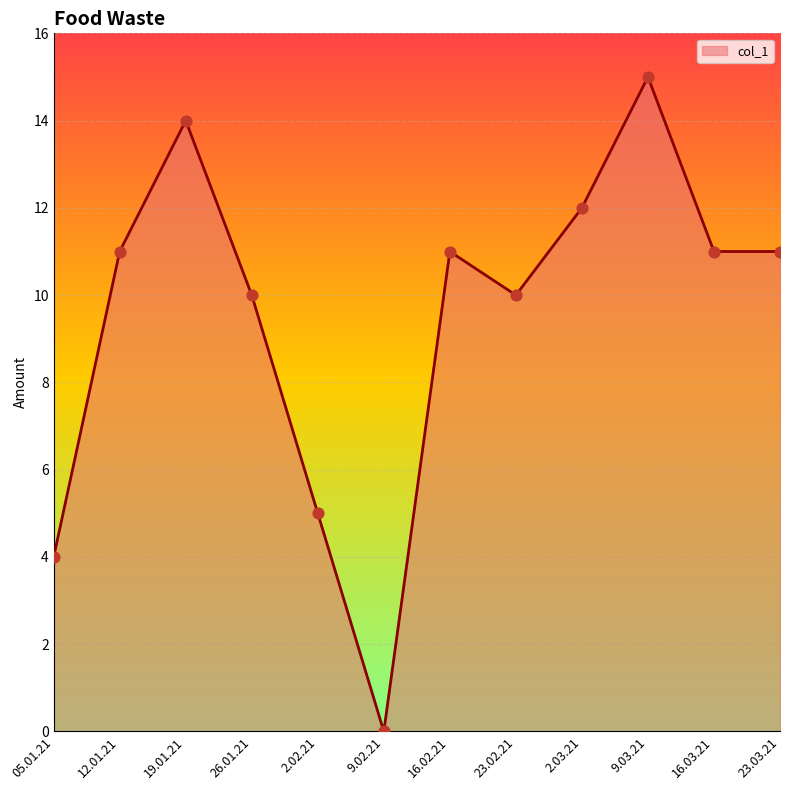

What is the change in value from 2.02.21 to 2.03.21?

+7